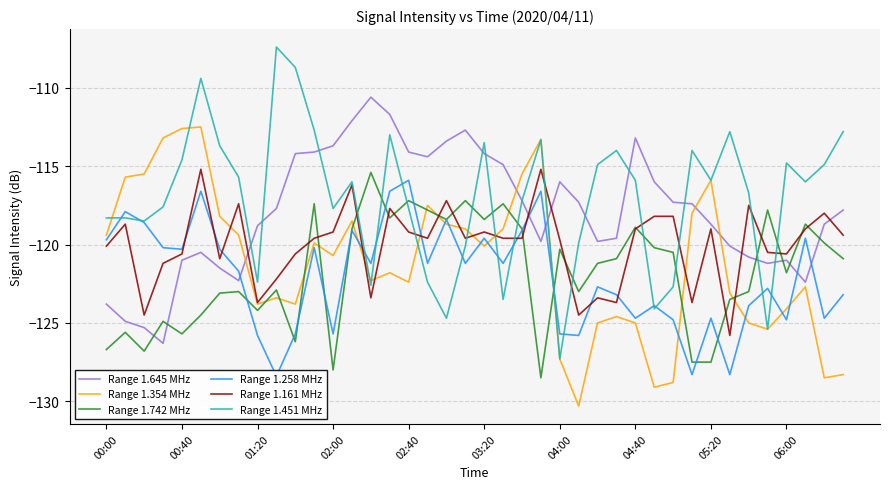

What is the approximate value of Range 1.742 MHz at 11?

-117.4